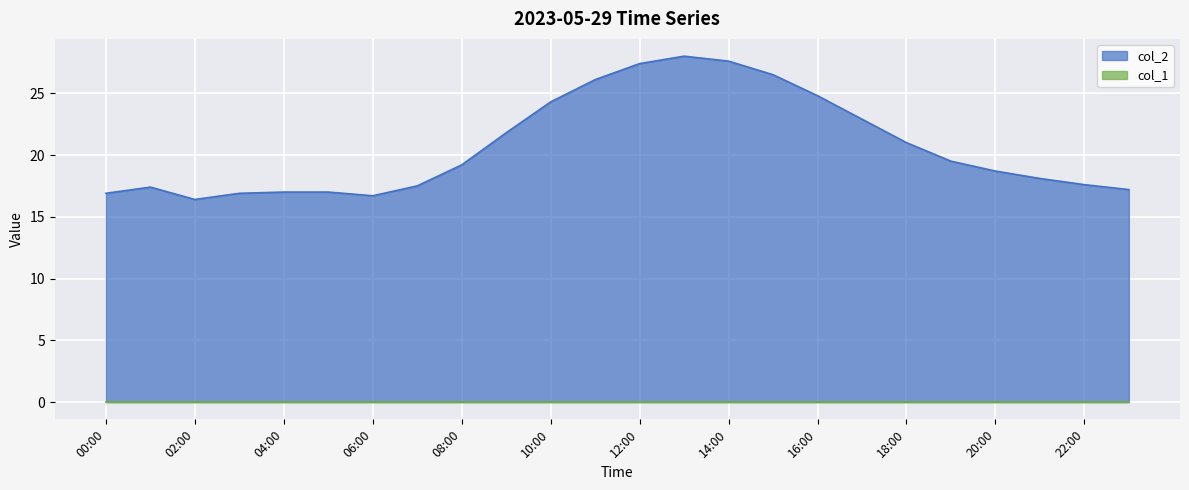

The chart shows a value of 7.0 at 2023/05/29 23:00:00. True or false?

False